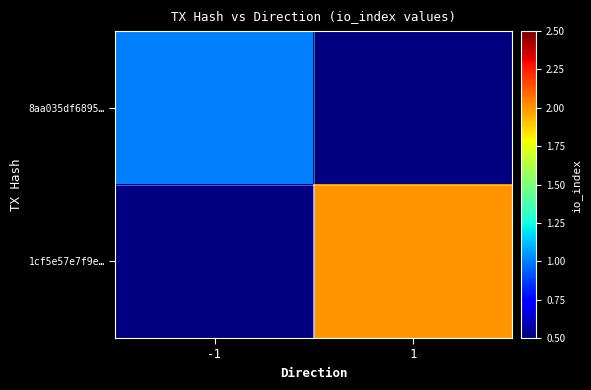

Which category has the highest value across all series?

1